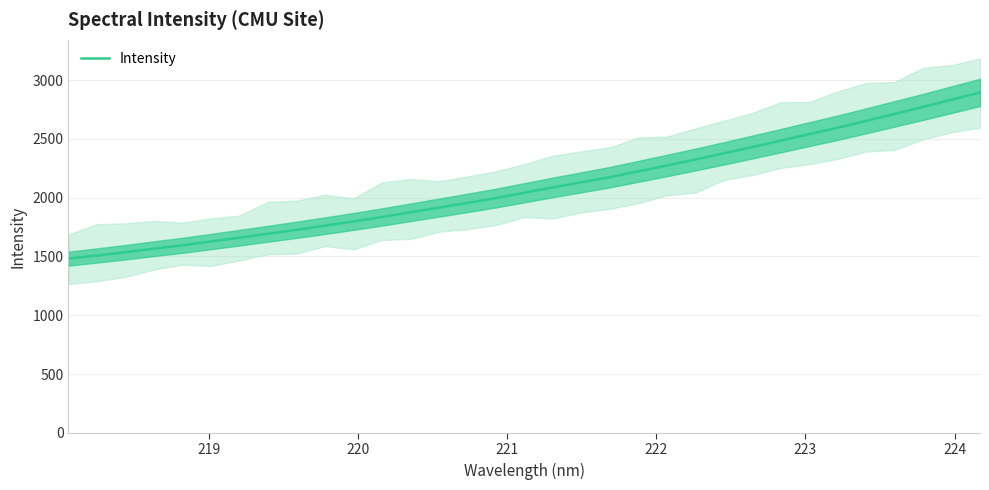

What is the smallest value displayed?

1481.4